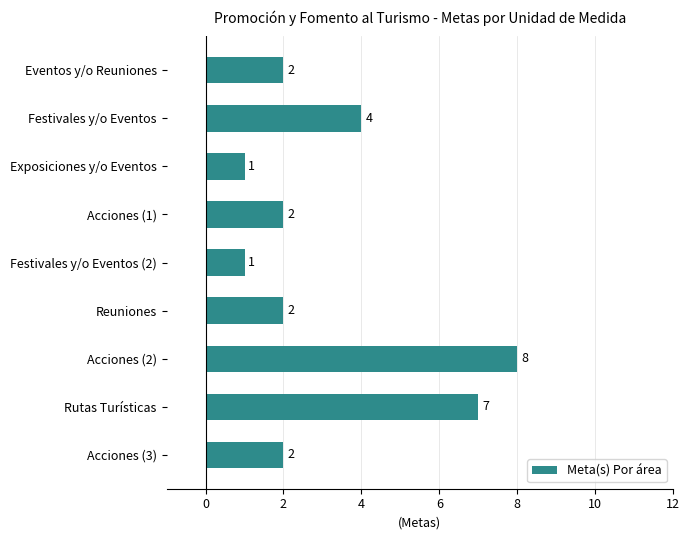

Reading bottom to top, extract all data points from this chart.

Acciones (3)=2	Rutas Turísticas=7	Acciones (2)=8	Reuniones=2	Festivales y/o Eventos (2)=1	Acciones (1)=2	Exposiciones y/o Eventos=1	Festivales y/o Eventos=4	Eventos y/o Reuniones=2